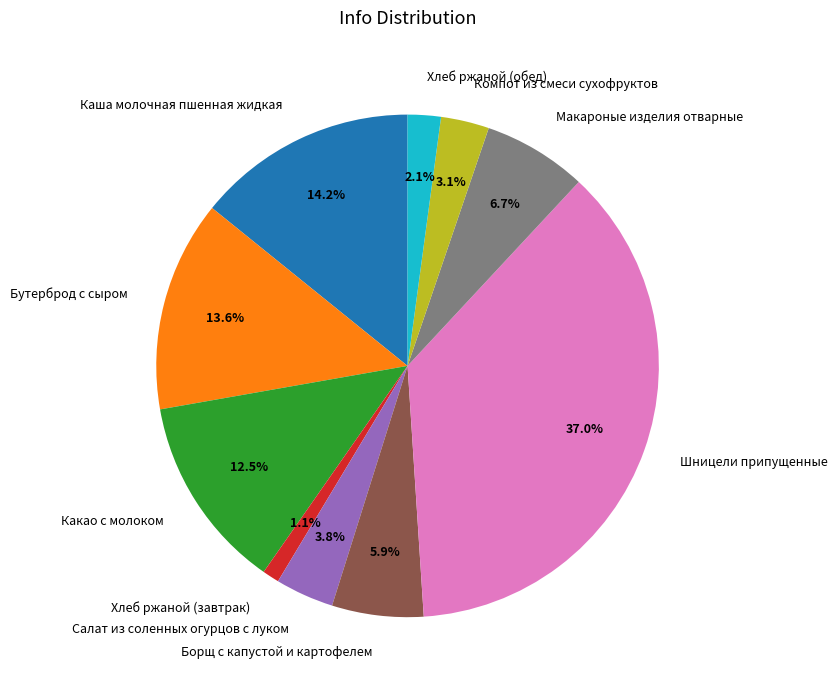

How many slices are in this pie chart?

10